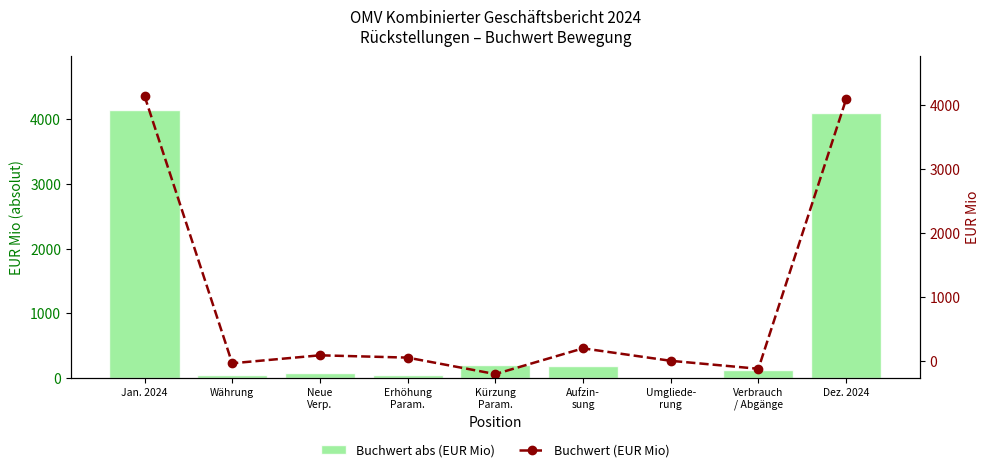

At which label is Buchwert (EUR Mio) closest to 1969?

Aufzin-
sung